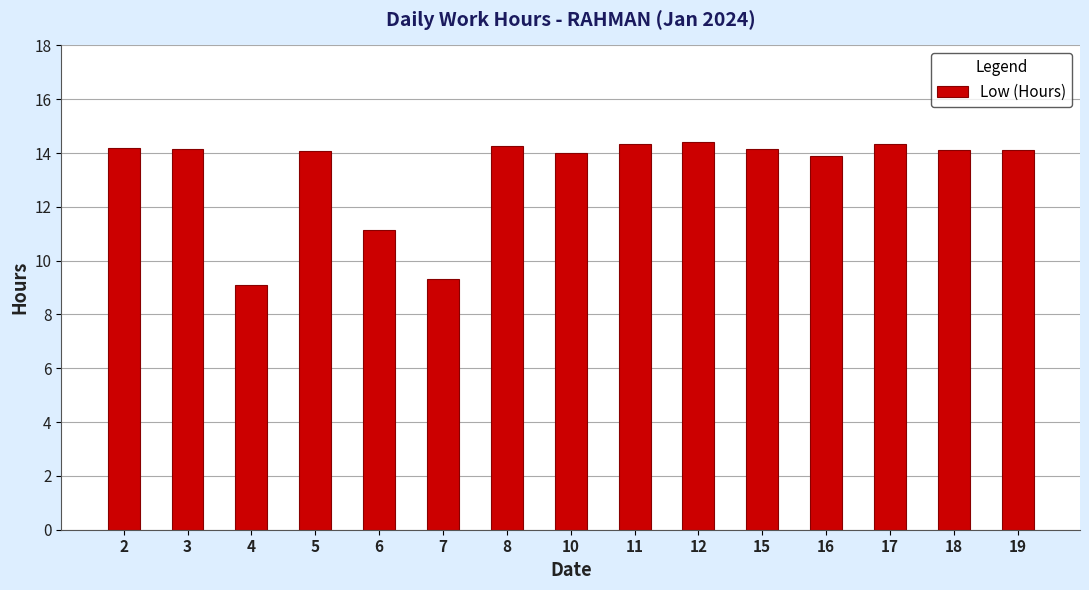

The chart shows a value of 19.5 at 5. True or false?

False